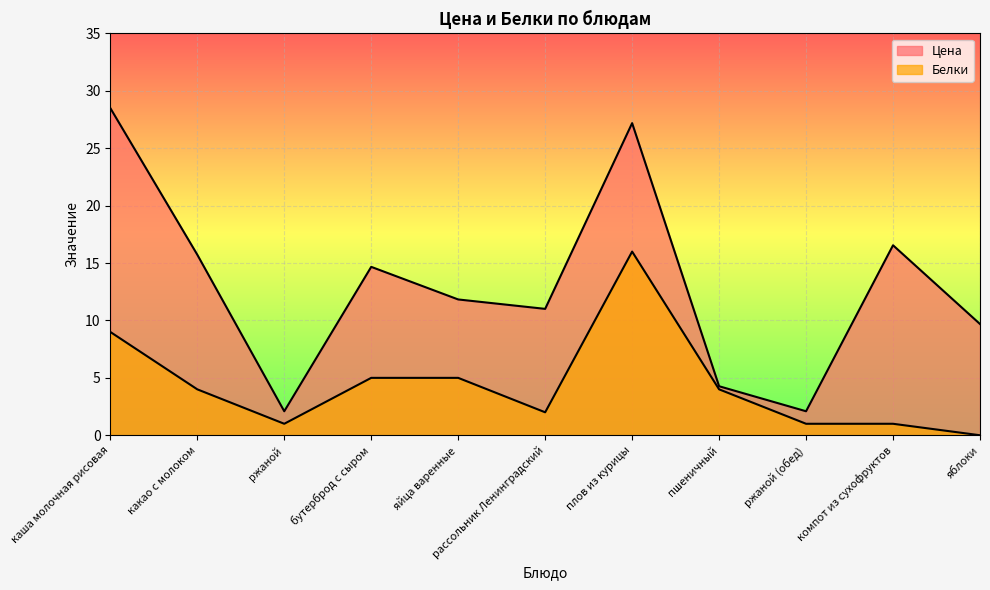

What is the label of the 9th point from the left?

ржаной (обед)